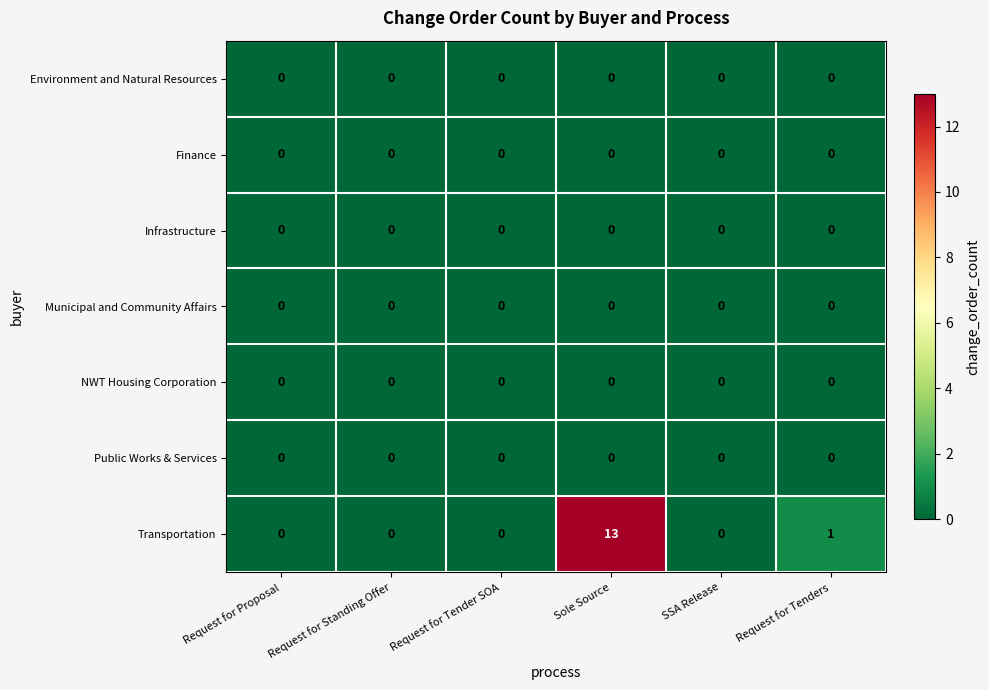

At which category is the sum across all series the highest?

Sole Source